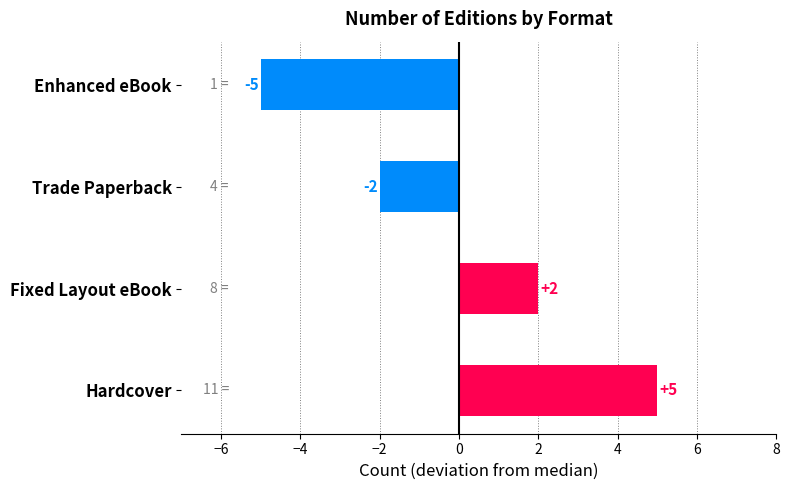

Are the bars horizontal?

Yes